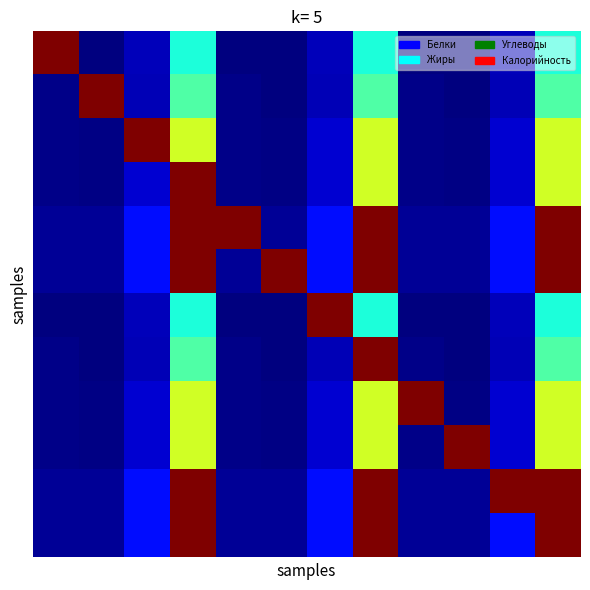

At how many categories does at least one series exceed 657?

12